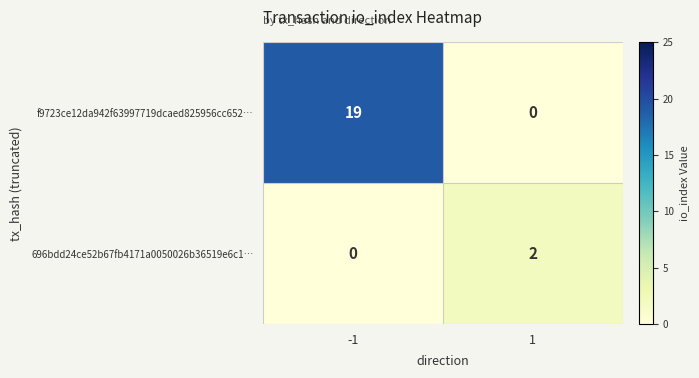

Which series has the largest total across all categories?

f9723ce12da942f63997719dcaed825956cc652…